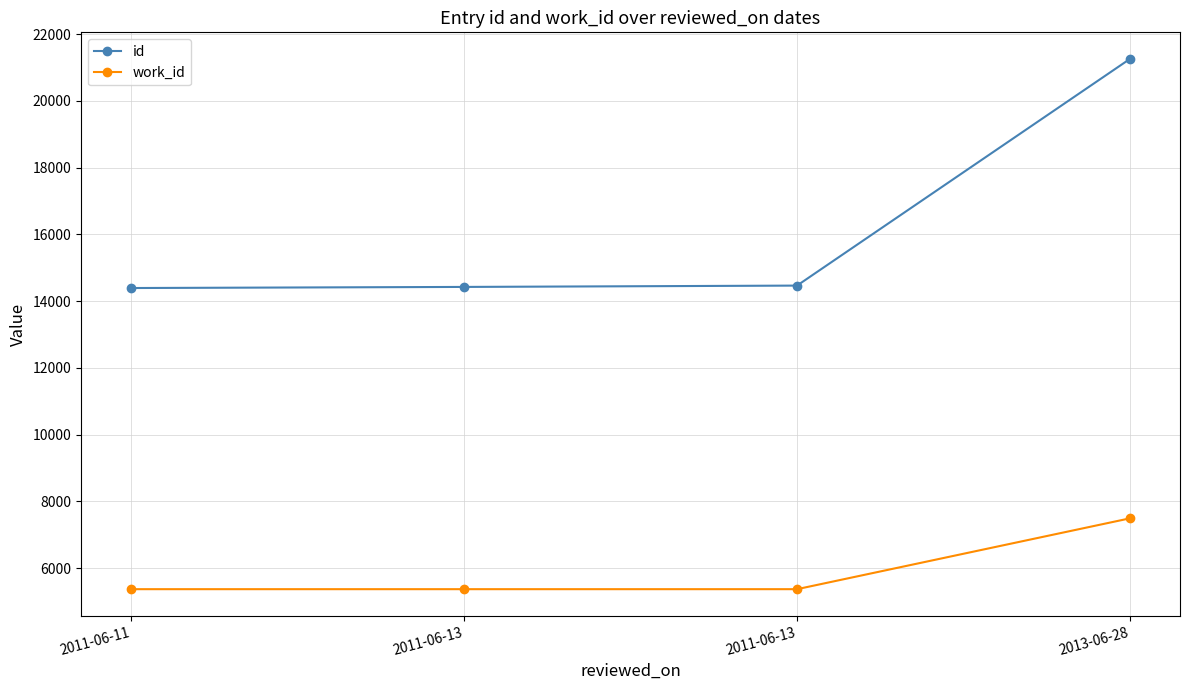

How many distinct data groups are displayed?

2